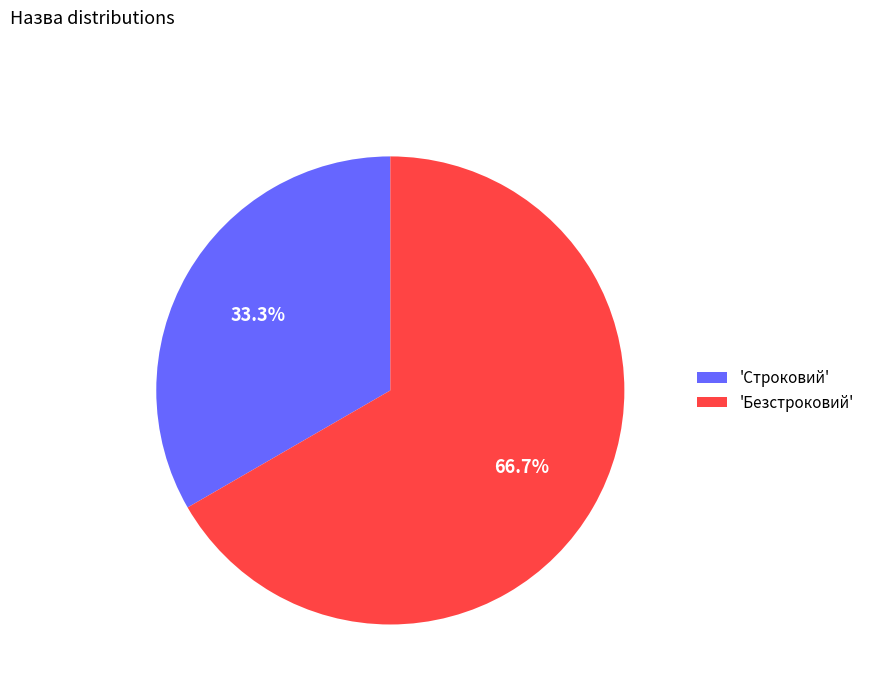

Which category has the biggest portion of the pie?

'Безстроковий'